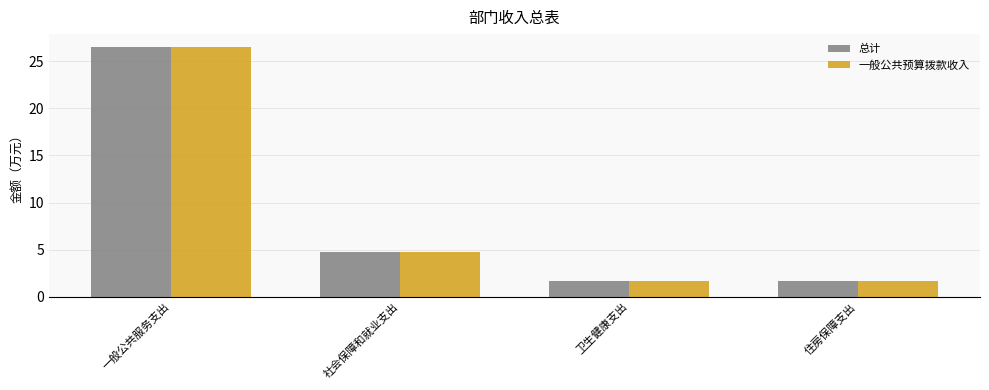

What is the label of the 4th bar from the left?

住房保障支出